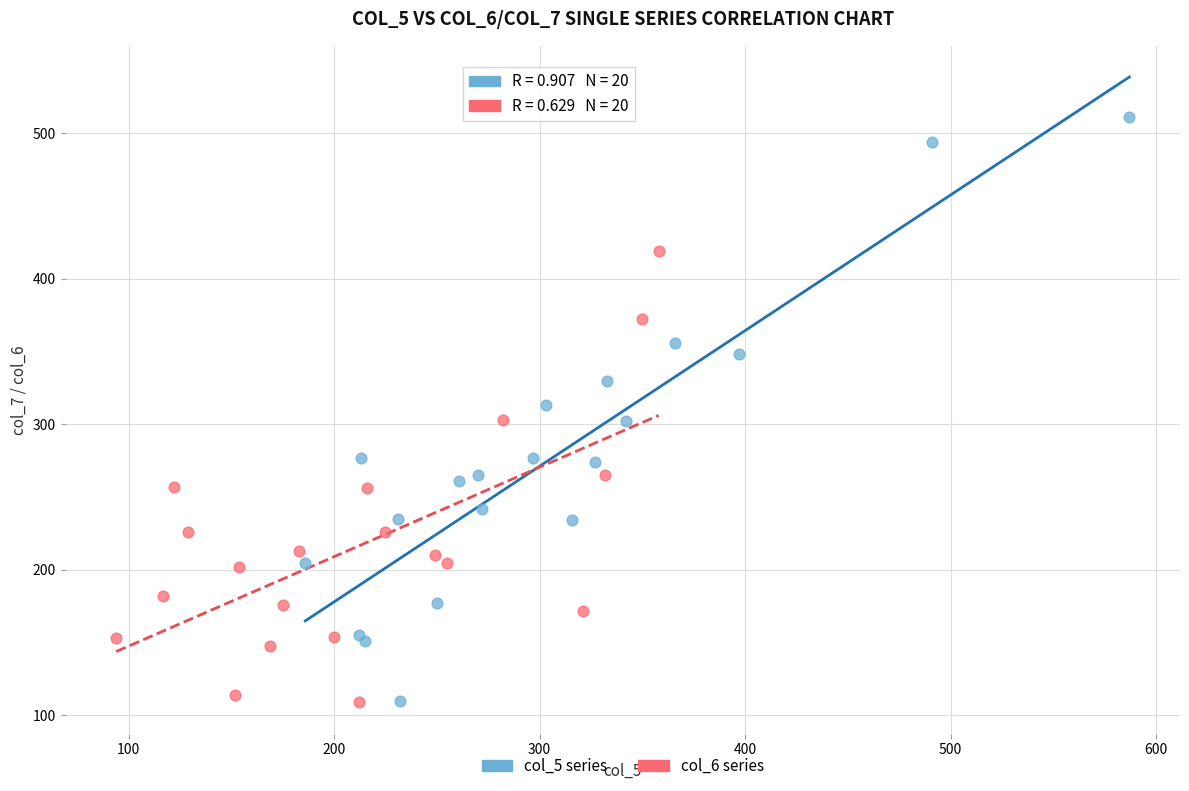

Which series has the widest spread of Y values?

col_5 series